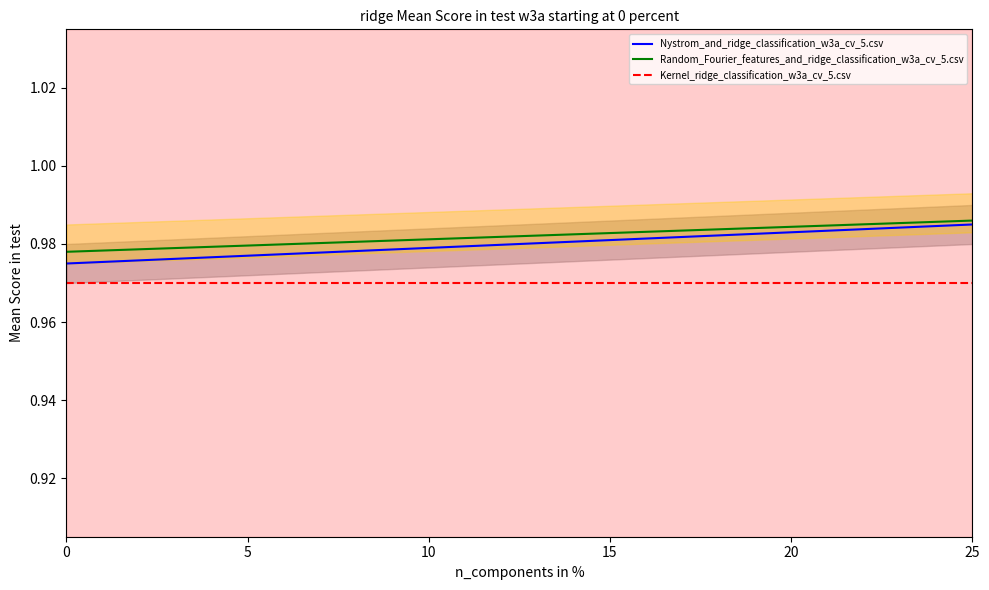

True or false: Random_Fourier_features_and_ridge_classification_w3a_cv_5.csv has a value of 1.0 at 0.

True